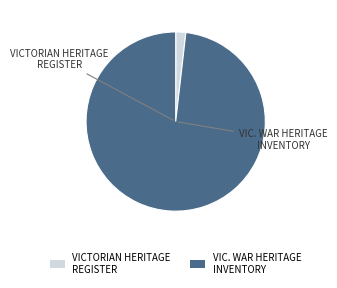

Combined, do VIC. WAR HERITAGE INVENTORY and VICTORIAN HERITAGE REGISTER account for over 50%?

Yes